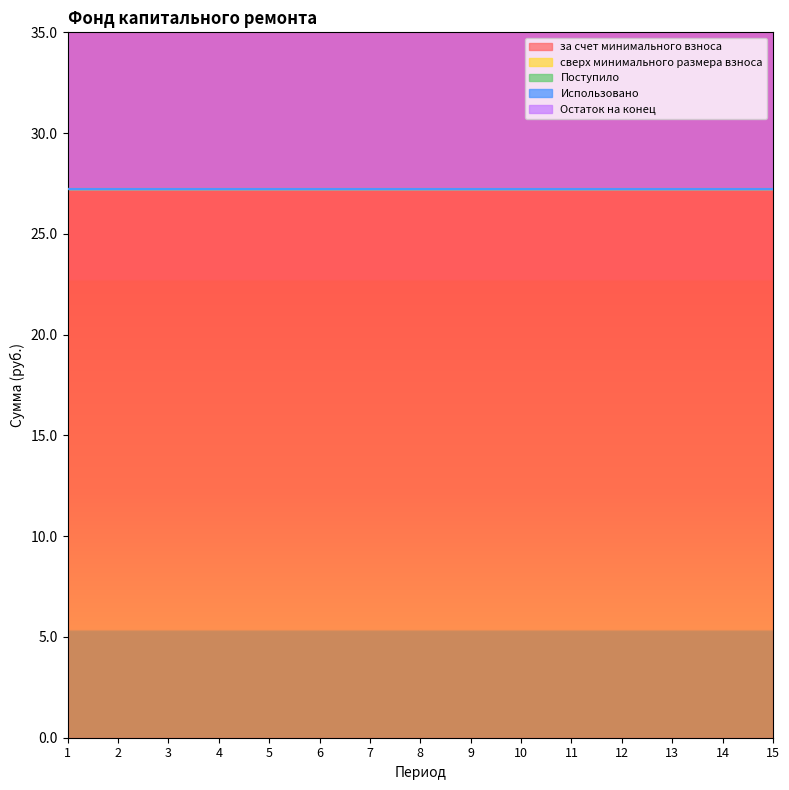

At 5, list the series in order from largest to smallest.

за счет минимального взноса, Остаток на конец, сверх минимального размера взноса, Поступило, Использовано